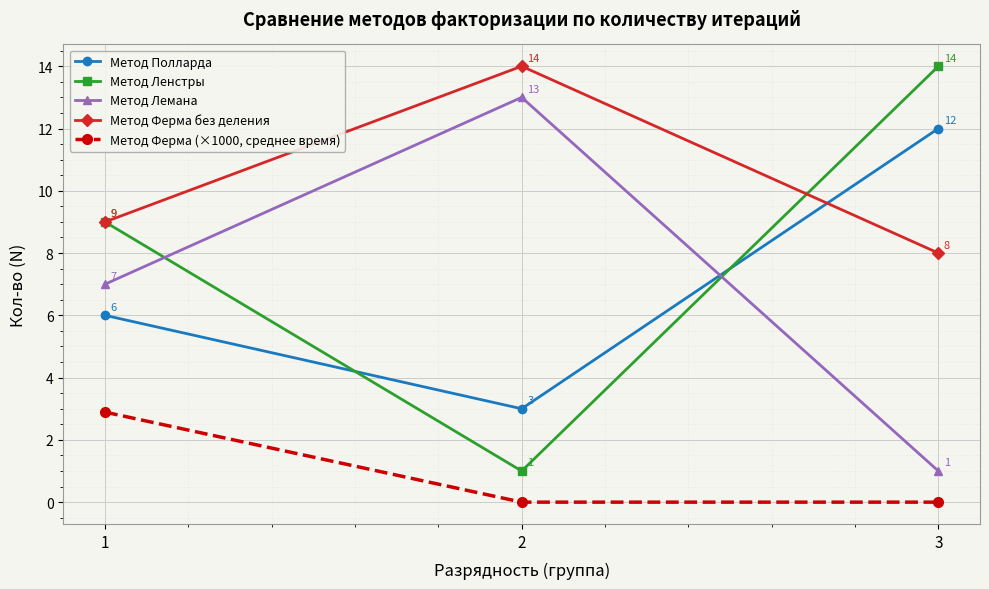

What are all the series names shown in the legend?

Метод Полларда, Метод Ленстры, Метод Лемана, Метод Ферма без деления, Метод Ферма (×1000, среднее время)